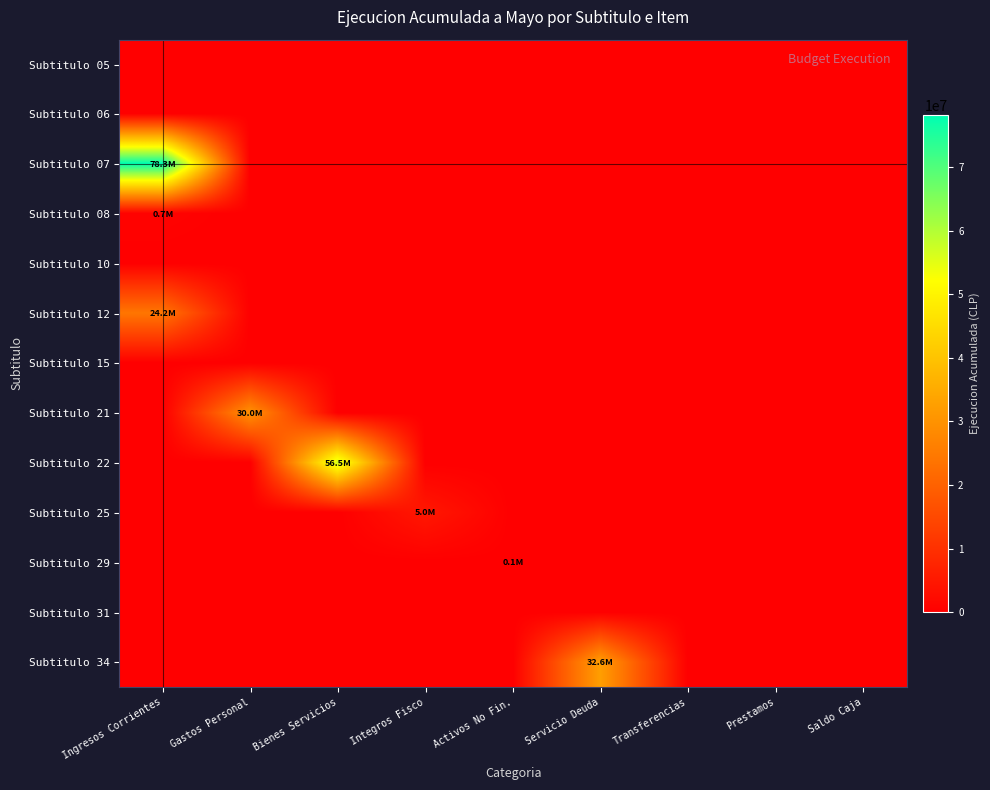

What is the difference between the highest and lowest values at Ingresos Corrientes?

78256575